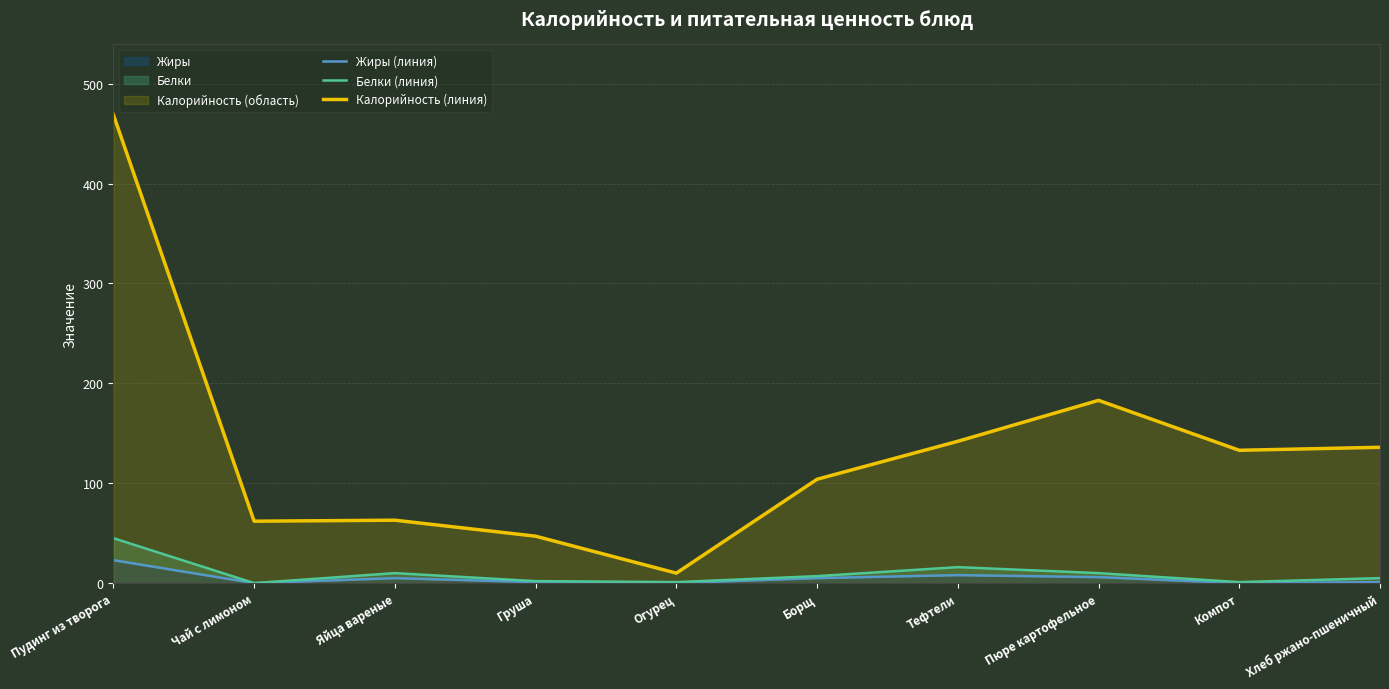

At which category is the sum across all series the highest?

Пудинг из творога